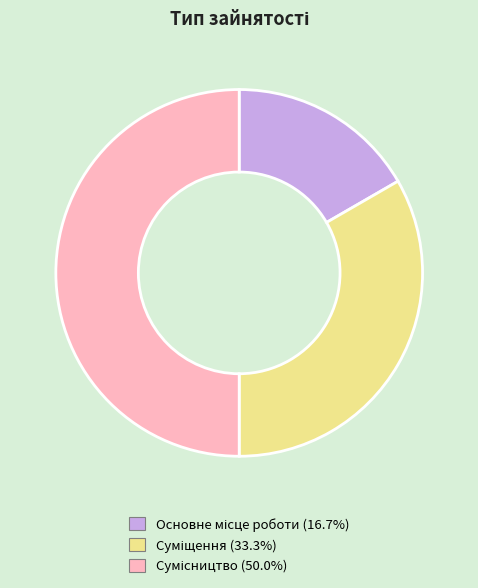

How many slices are in this pie chart?

3